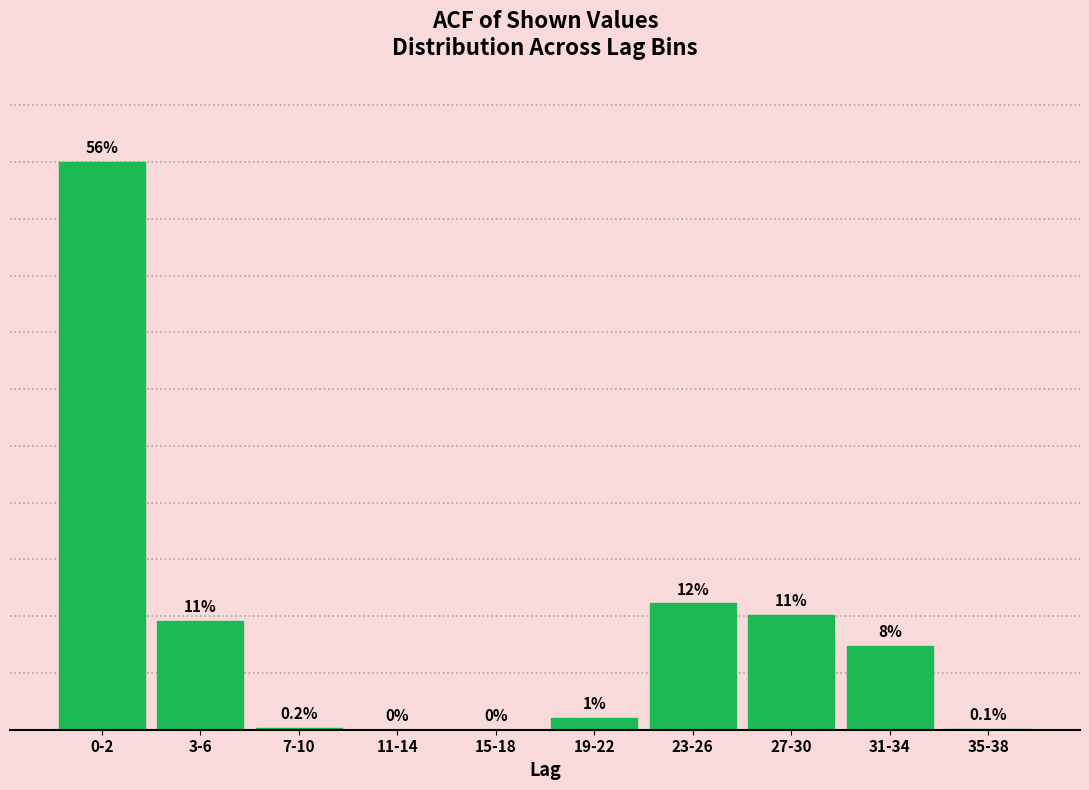

Between 31-34 and 15-18, which is larger?

31-34